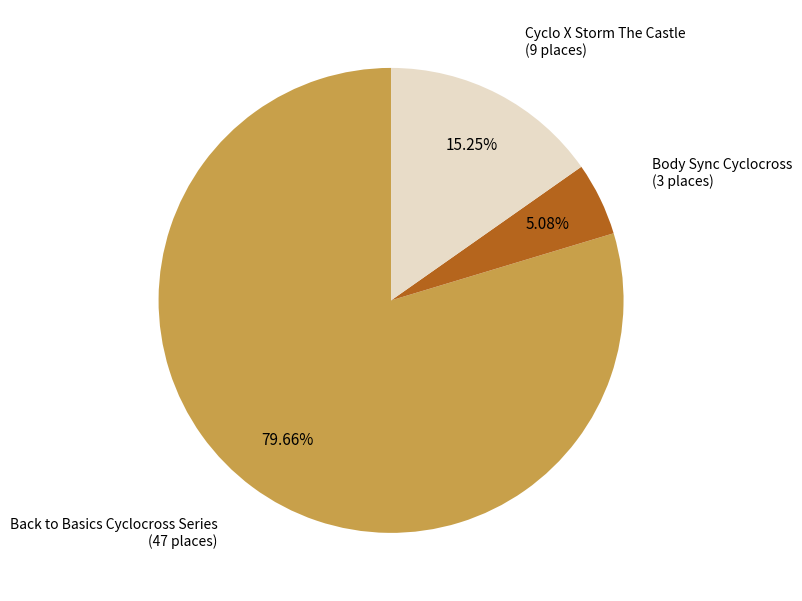

To the nearest percent, what is the difference between the largest and smallest slice percentages?

75%